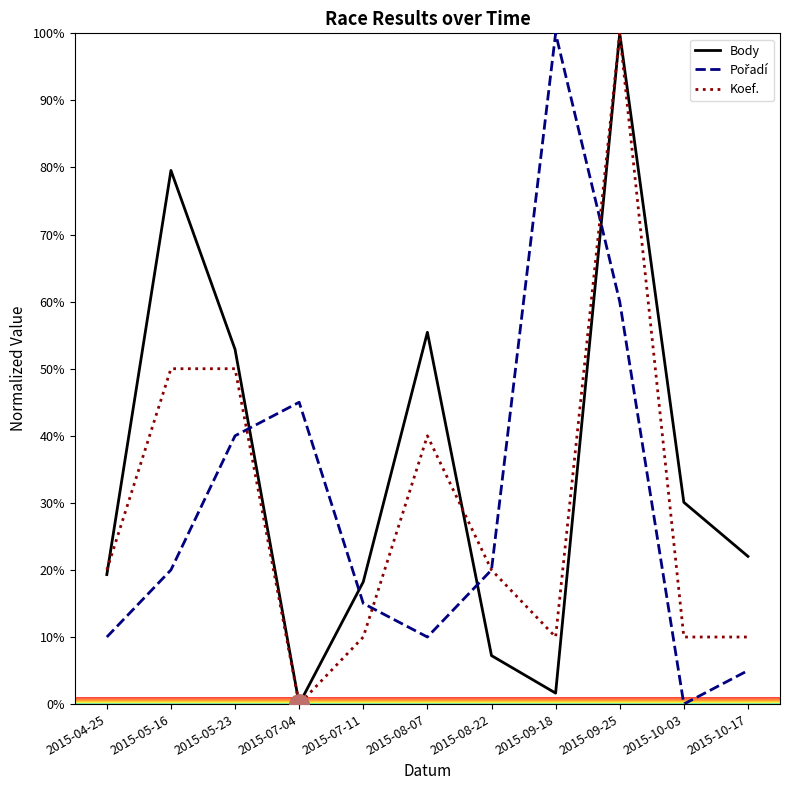

Which series changed the most between 2015-08-07 and 2015-10-03?

Koef.